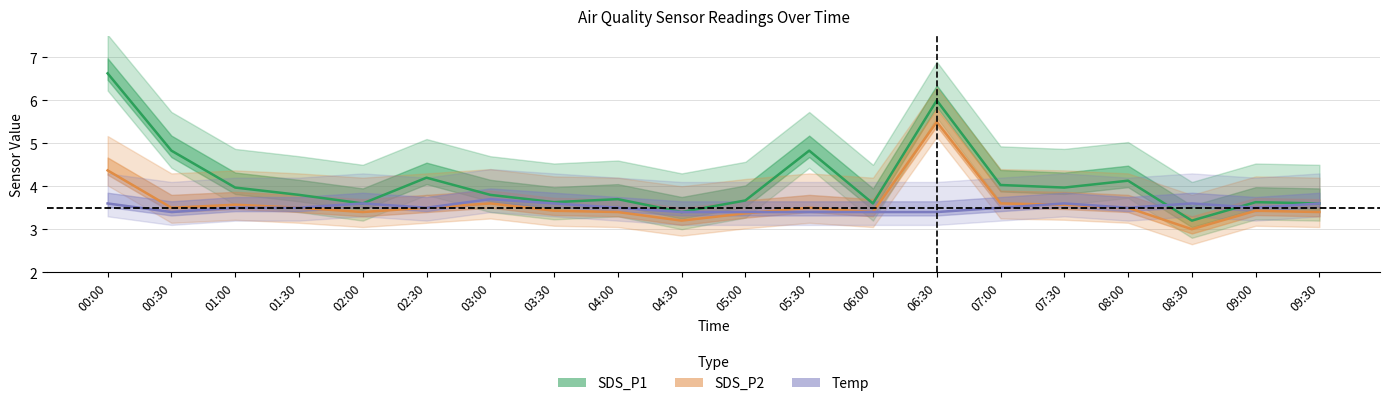

Reading left to right, transcribe all the data shown in this chart.

SDS_P1: 6.6	4.8	4.0	3.8	3.6	4.2	3.8	3.6	3.7	3.4	3.7	4.8	3.6	6.0	4.0	4.0	4.1	3.2	3.6	3.6
SDS_P2: 4.4	3.5	3.6	3.5	3.4	3.5	3.6	3.4	3.4	3.2	3.4	3.5	3.4	5.5	3.6	3.6	3.5	3.0	3.4	3.4
Temp: 3.6	3.4	3.5	3.5	3.6	3.5	3.7	3.6	3.5	3.4	3.4	3.4	3.4	3.4	3.5	3.6	3.5	3.6	3.5	3.6